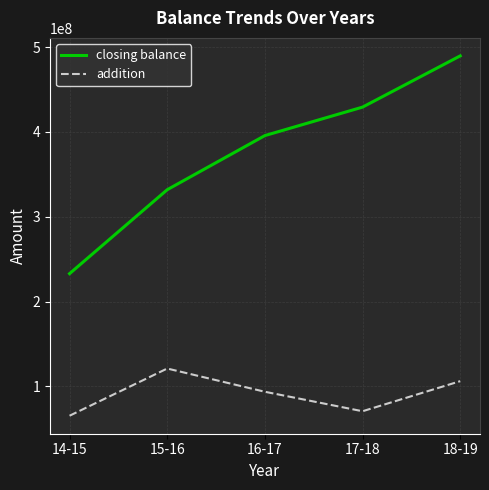

What is the approximate value of addition at 16-17?

93601491